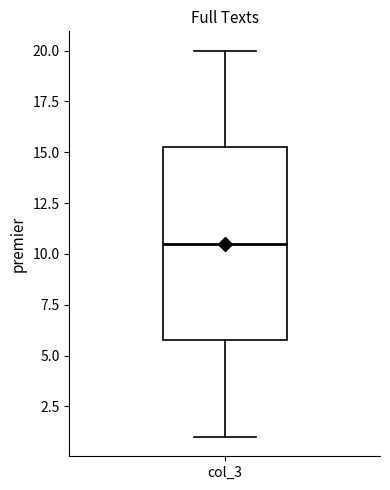

Transcribe this box plot: give where the median line is, the range the box spans, and where the two whiskers end, as read against the y-axis. The values are not printed on the chart, so give them approximately, as read against the axis.

median 10.5, box 6.0 to 15.5, whiskers 1.0 to 20.0